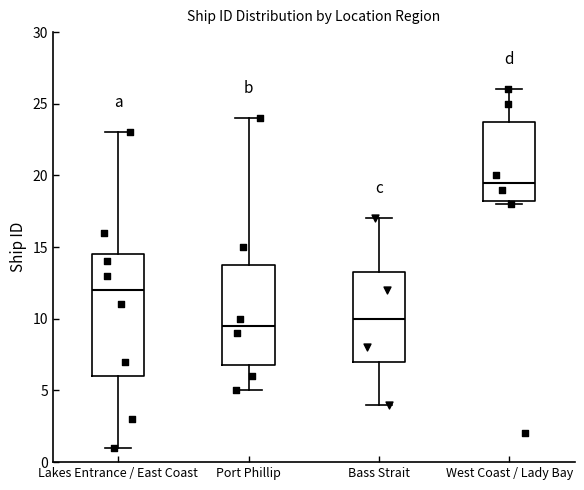

Which box's median line is the lowest?

Port Phillip